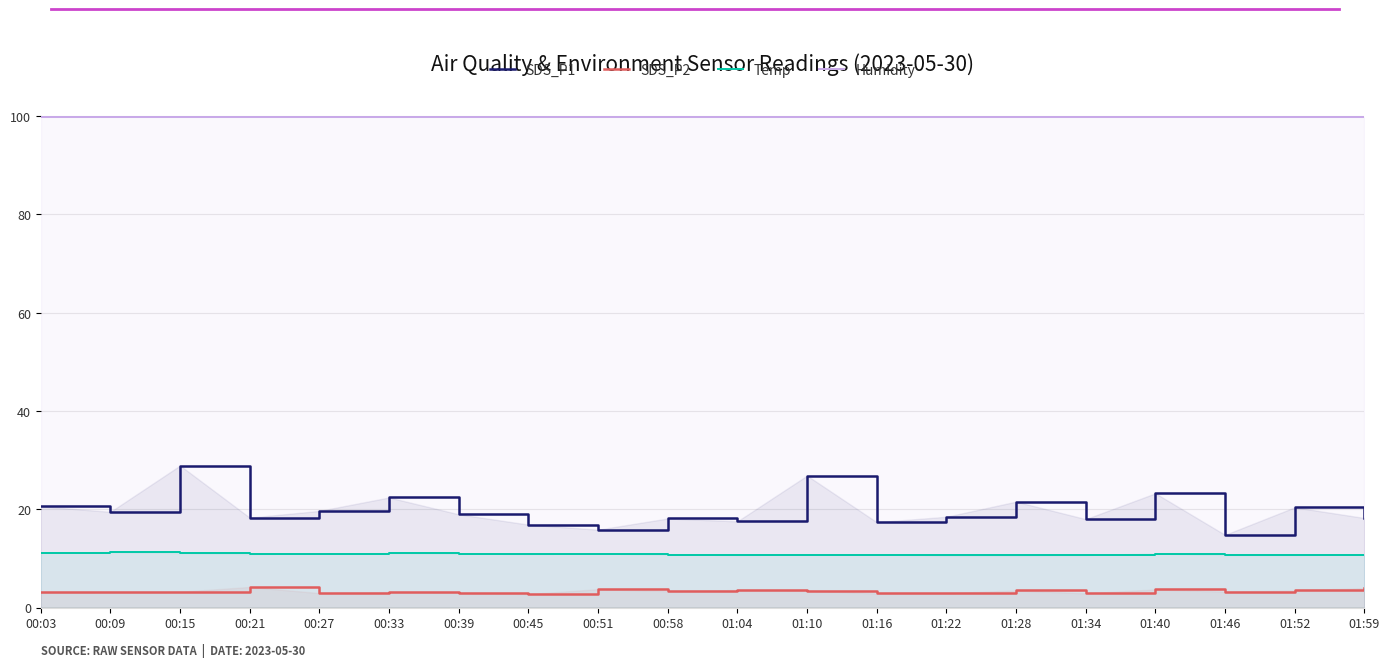

Where is the first local maximum for SDS_P2?

00:21